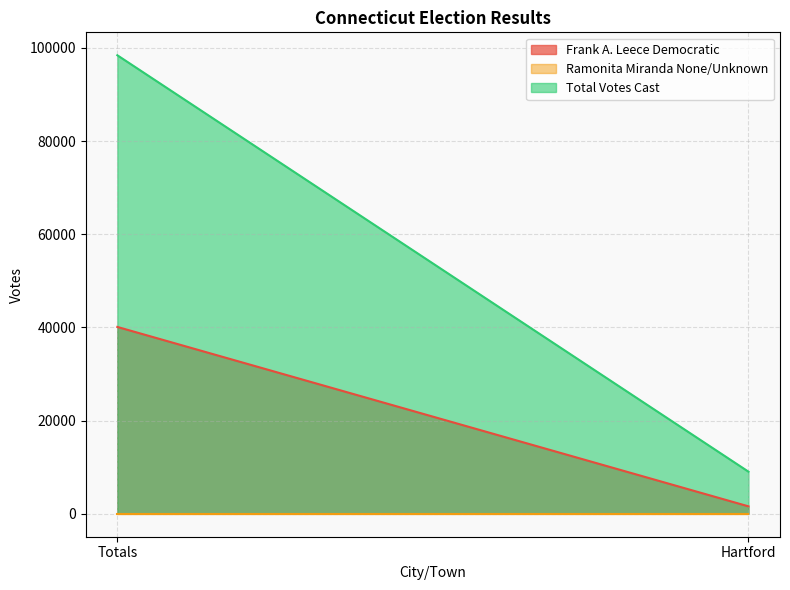

Reading left to right, list all the values displayed in this chart.

Frank A. Leece Democratic: Totals=40114	Hartford=1602
Ramonita Miranda None/Unknown: Totals=0	Hartford=0
Total Votes Cast: Totals=98429	Hartford=9045